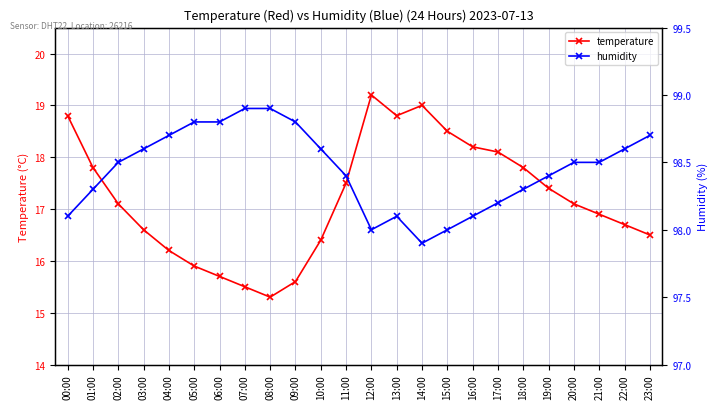

At which label is temperature closest to 17?

02:00